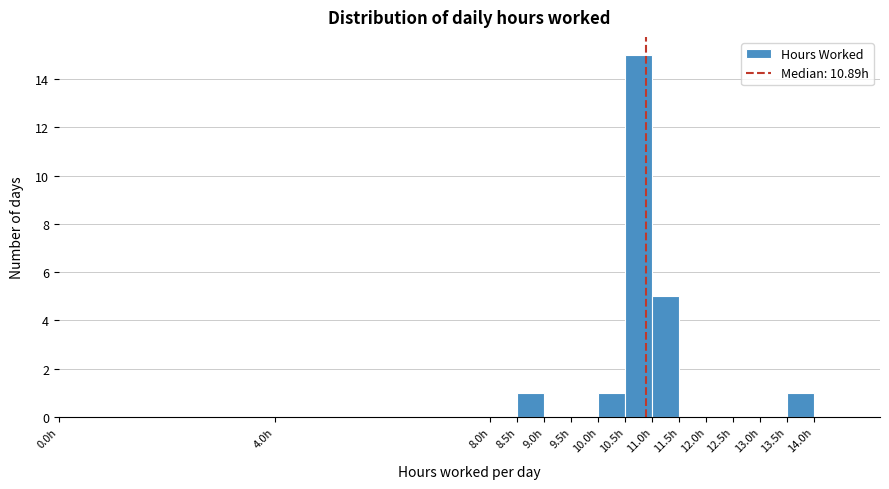

How tall is the bar that spans 11.0 to 11.5 on the x-axis? The values are not printed on the chart, so give them approximately, as read against the axis.

5